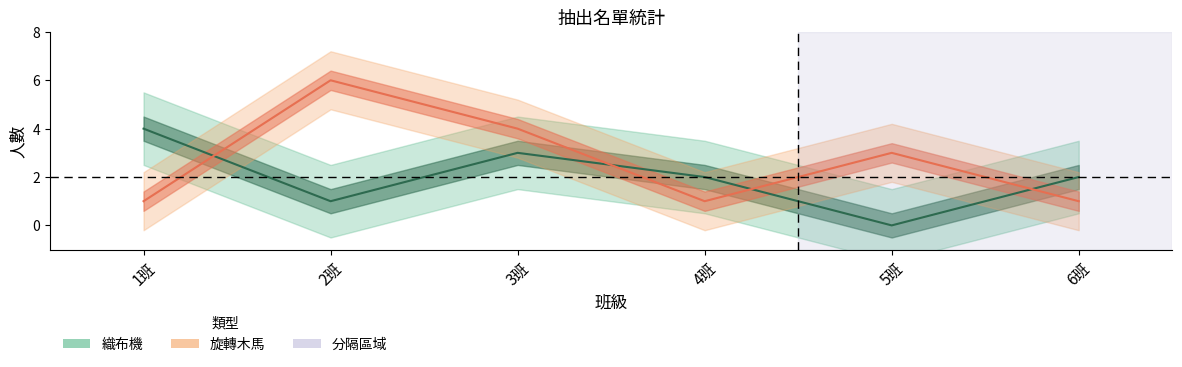

At which category does 旋轉木馬 reach its first local peak?

2班